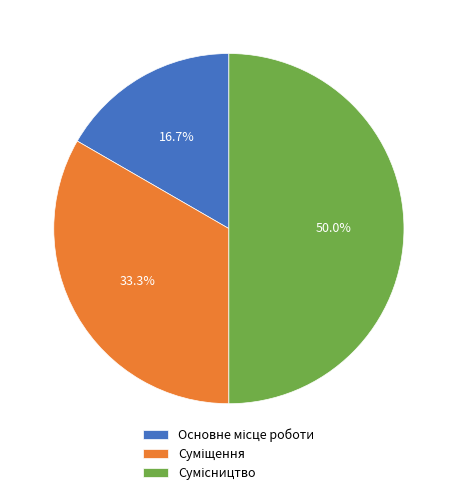

Does any single category account for the majority?

No